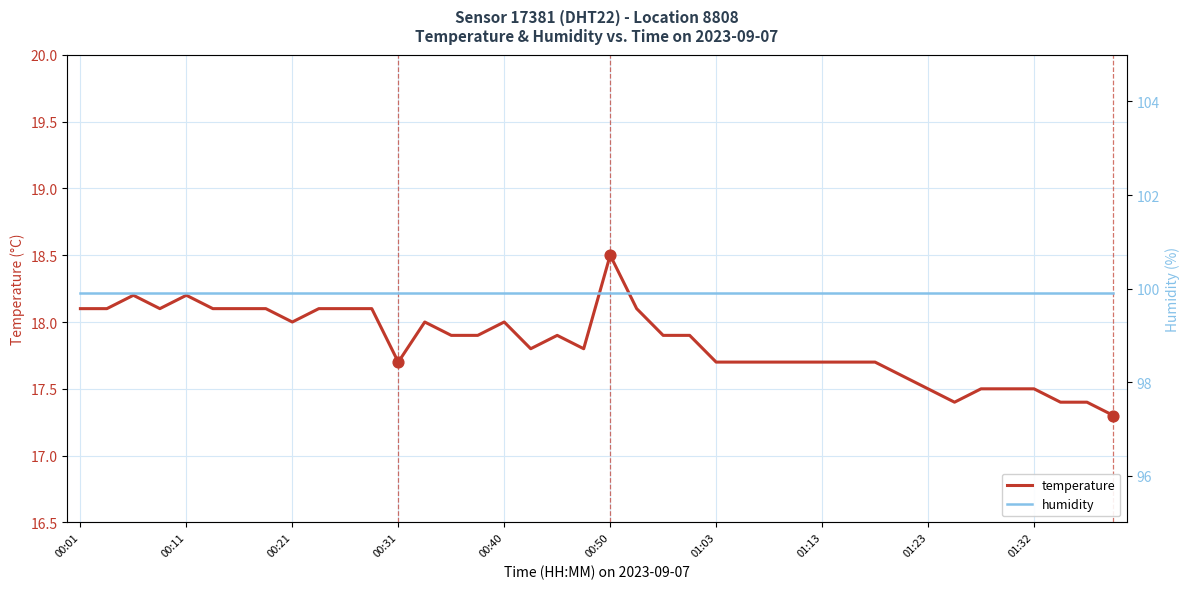

At how many categories does at least one series exceed 61?

40